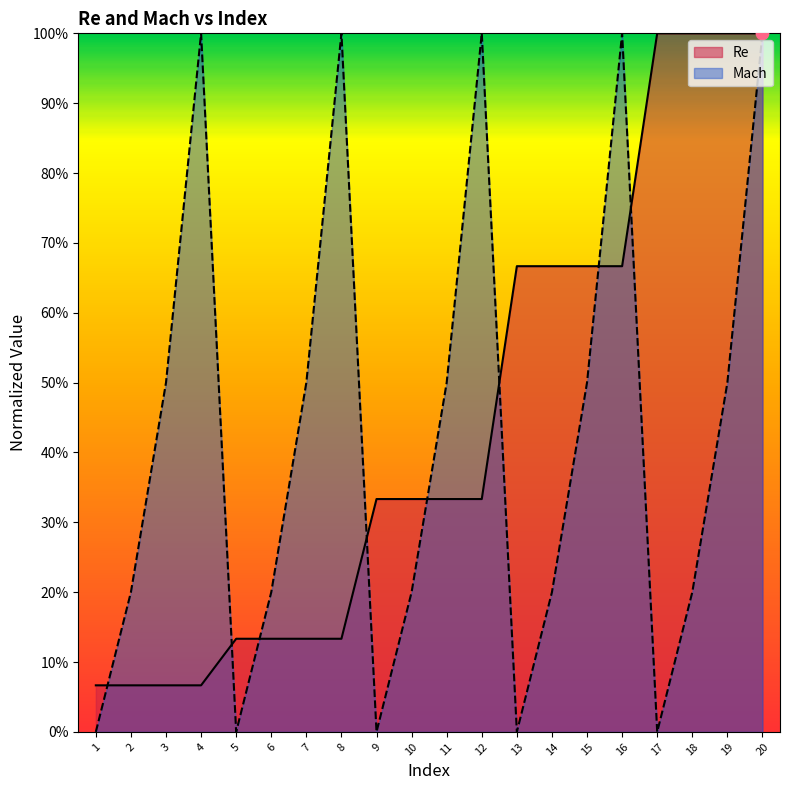

At which category is the sum across all series the highest?

20